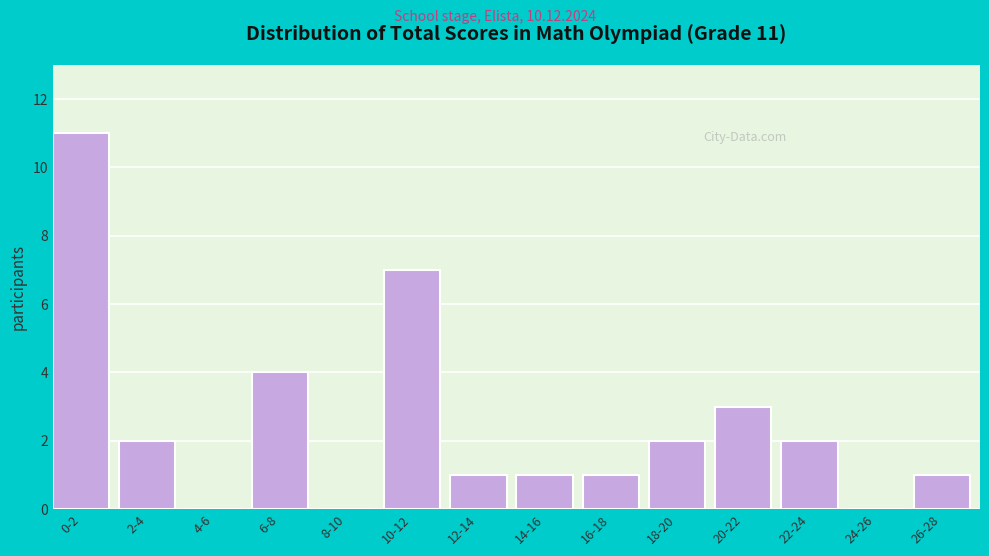

Reading left to right, extract all data points from this chart.

0-2=11	2-4=2	4-6=0	6-8=4	8-10=0	10-12=7	12-14=1	14-16=1	16-18=1	18-20=2	20-22=3	22-24=2	24-26=0	26-28=1